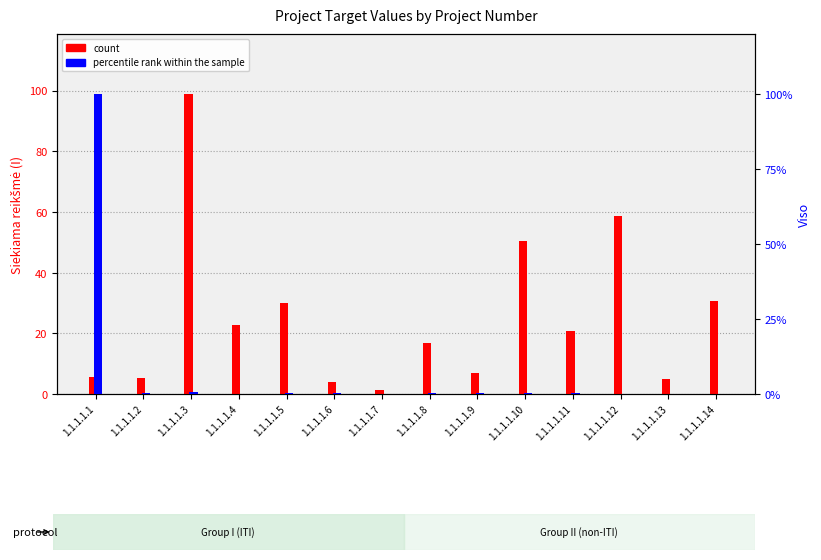

What is the sum of the count values at 1.1.1.1.3 and 1.1.1.1.2?

104.2